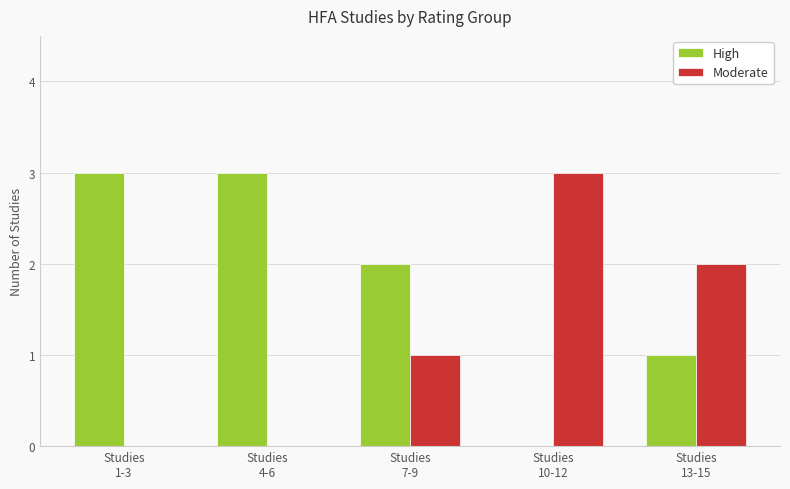

Is it true that Moderate equals -2 at Studies
4-6?

False